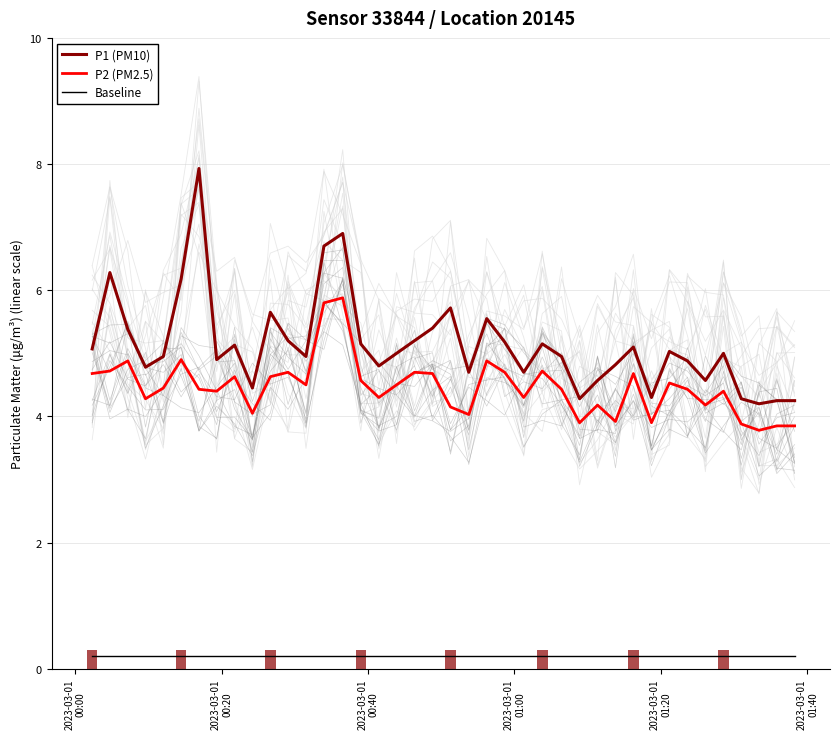

Which series has the largest total across all categories?

P1 (PM10)